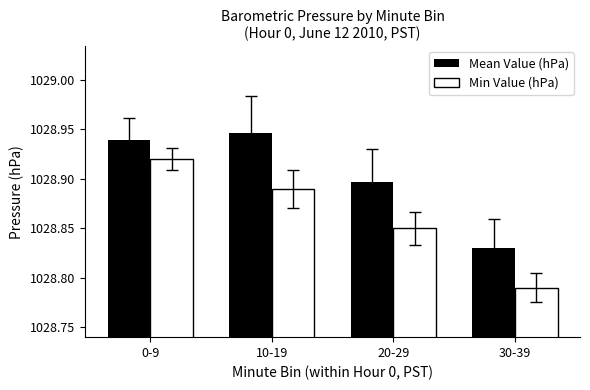

List the labels in order of Min Value (hPa) value, smallest first.

30-39, 20-29, 10-19, 0-9